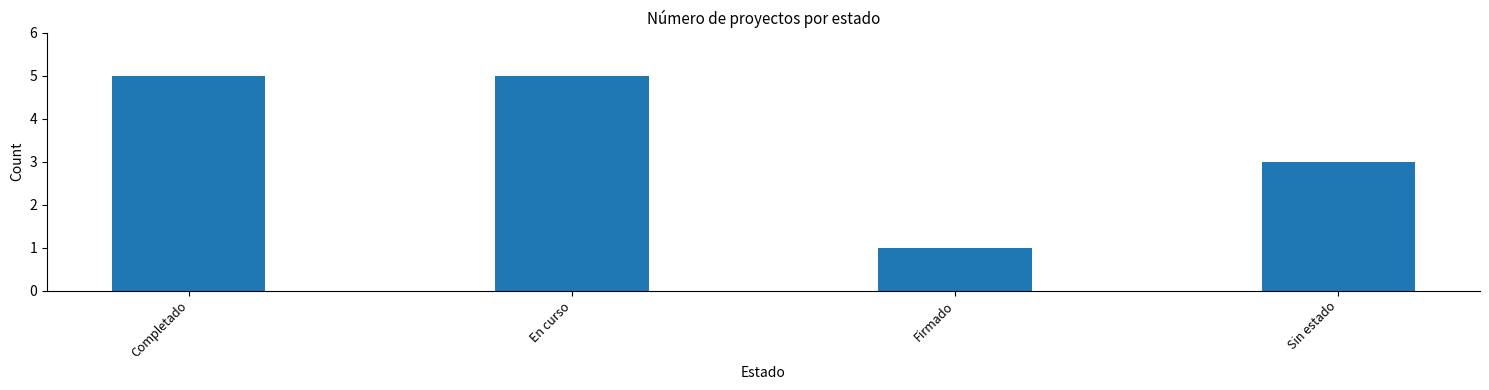

What is the average value?

4